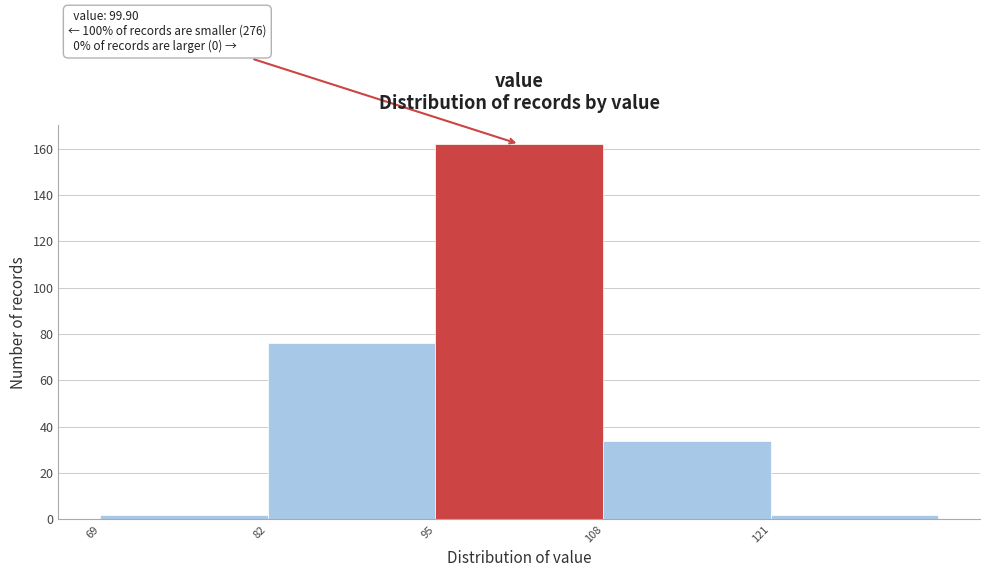

Which range on the x-axis has the tallest bar?

94 to 108